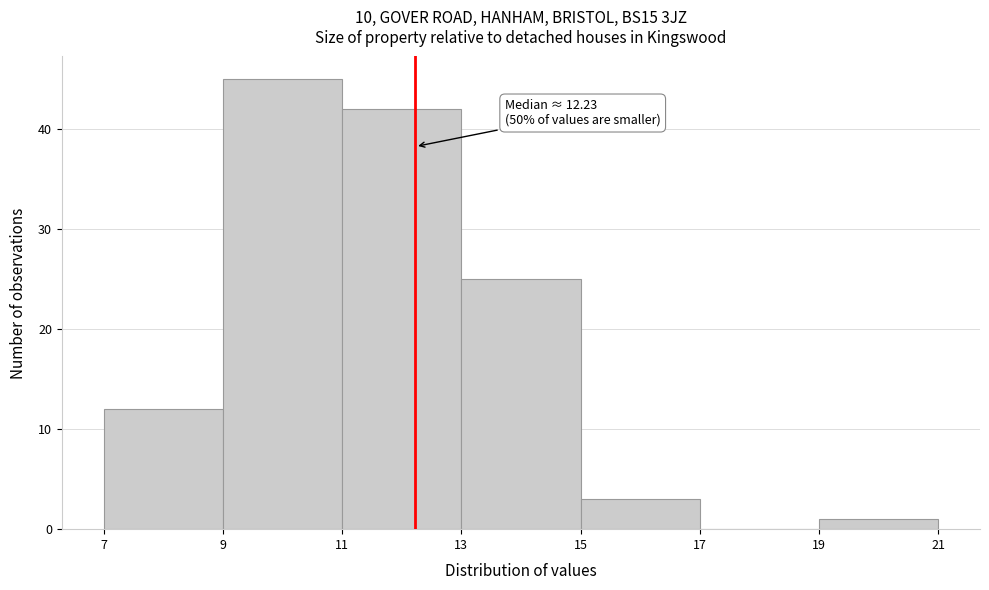

Which range on the x-axis has the tallest bar?

9 to 11